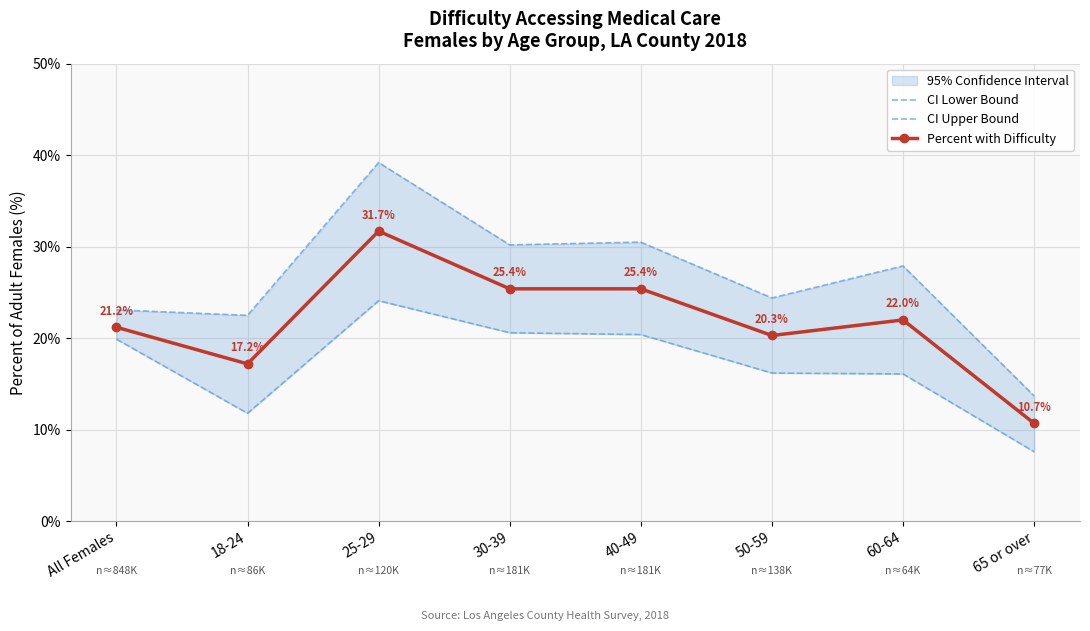

Which series has the largest total across all categories?

CI Upper Bound